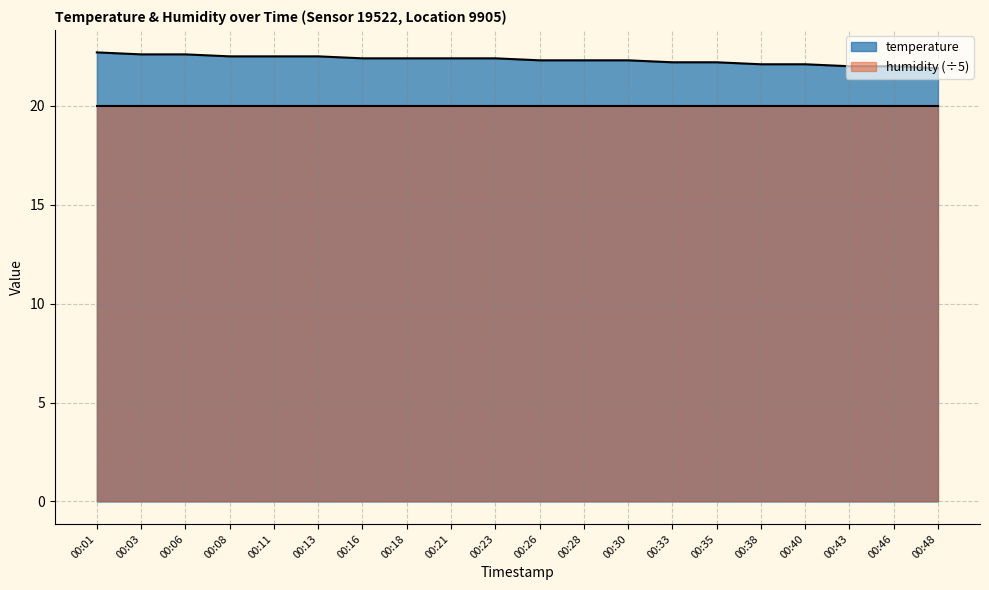

How many values are between 22 and 23?

19